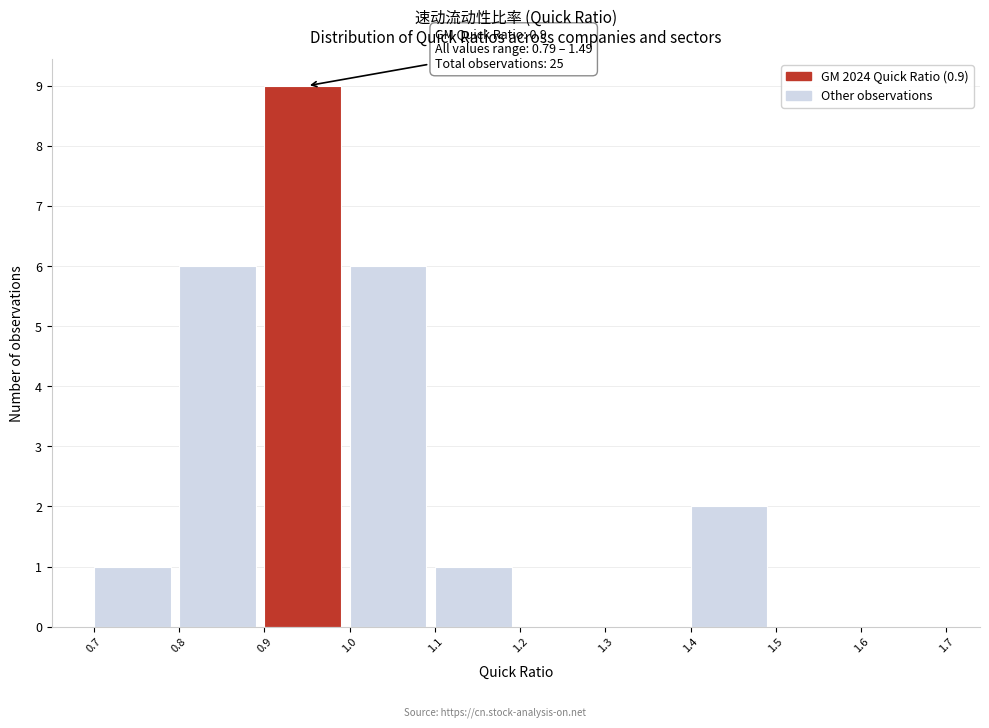

Which range on the x-axis has the tallest bar?

0.9 to 1.0